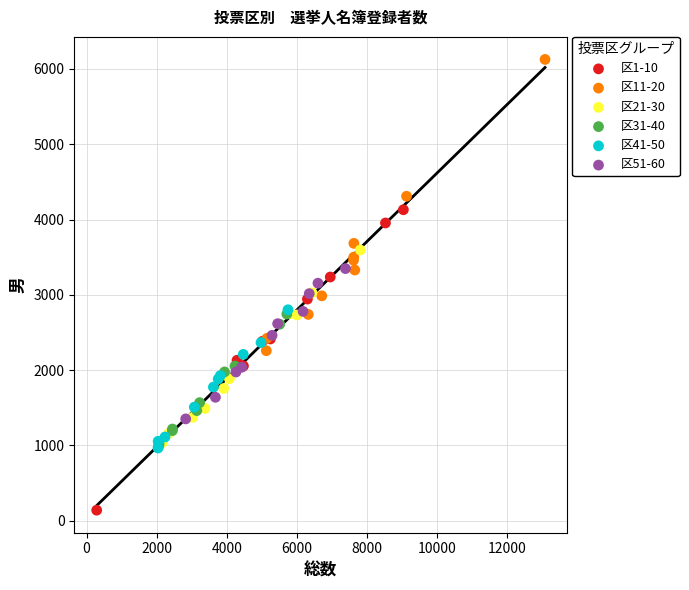

Which series reaches the maximum Y coordinate?

区11-20